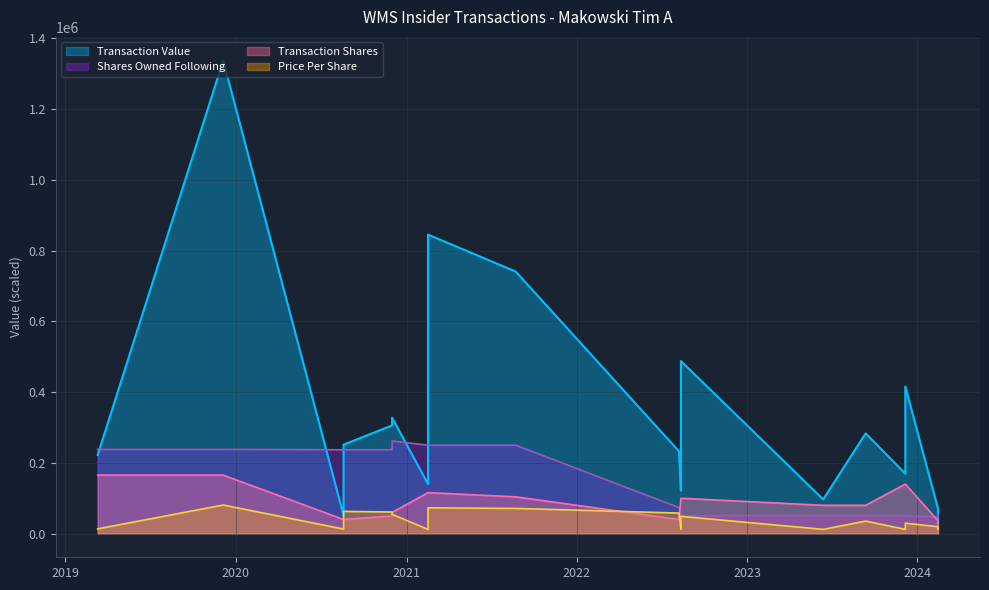

Does the chart have visible grid lines?

Yes